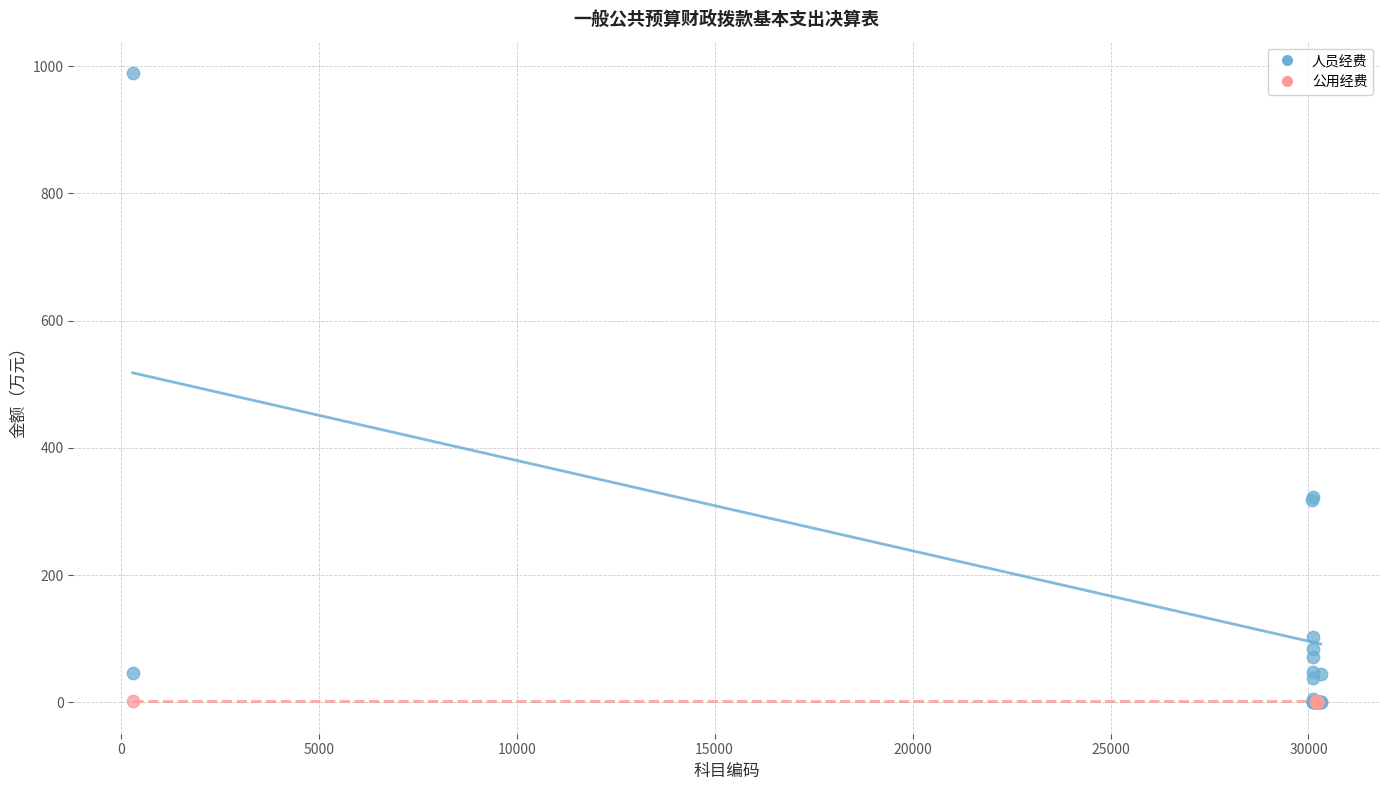

Which series reaches the maximum Y coordinate?

人员经费